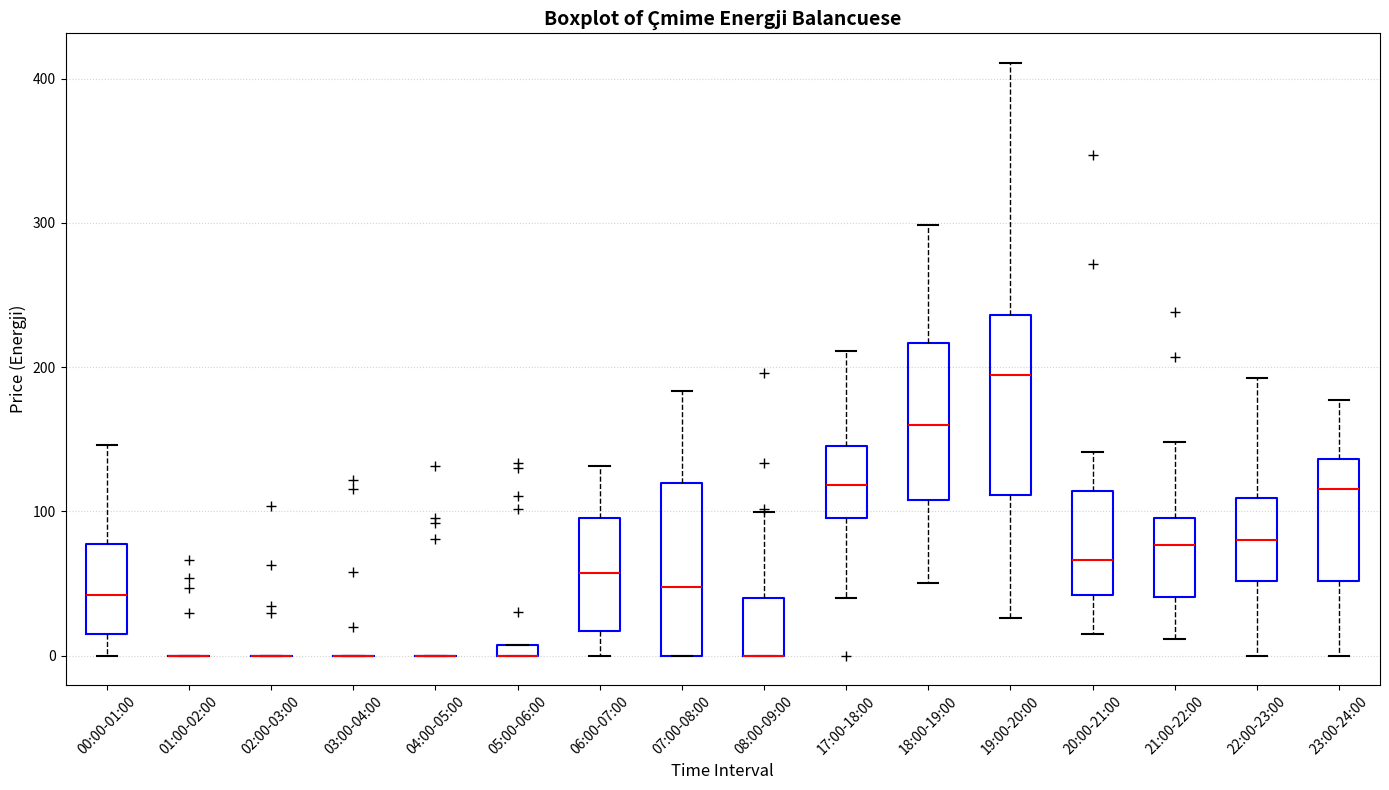

Where does the median line of the box for 18:00-19:00 sit on the y-axis? The values are not printed on the chart, so give them approximately, as read against the axis.

160